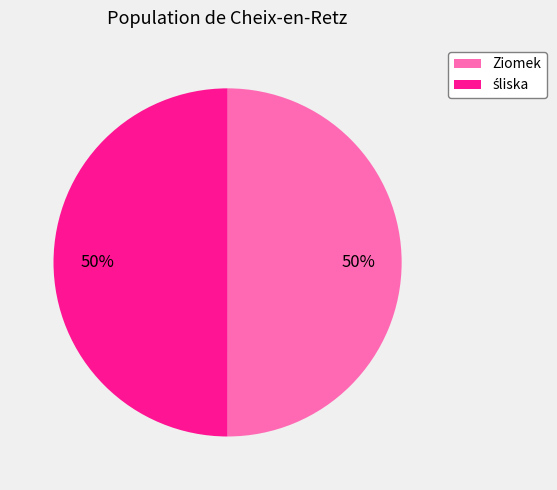

To the nearest percent, what is the average slice percentage?

50%